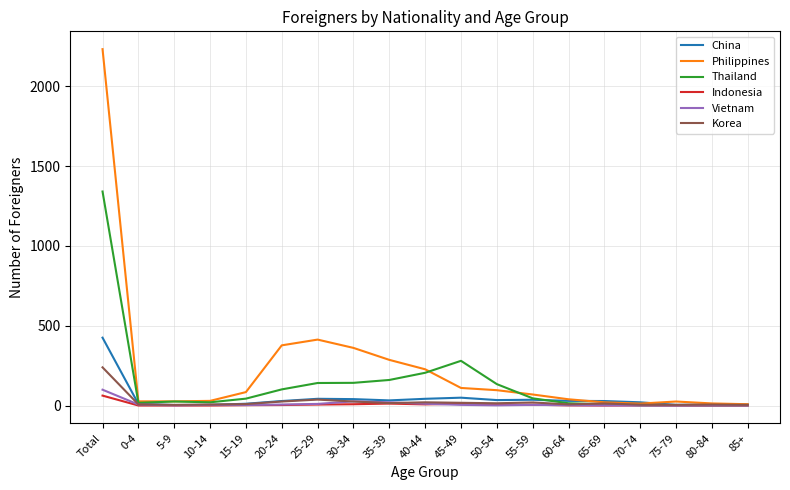

What are all the series names shown in the legend?

China, Philippines, Thailand, Indonesia, Vietnam, Korea